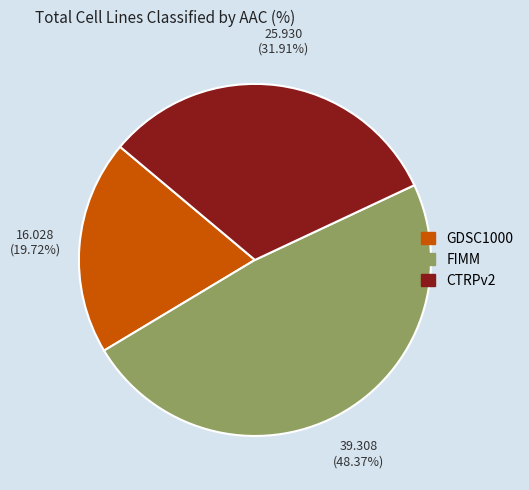

How much of the chart is everything except GDSC1000?

80.3%